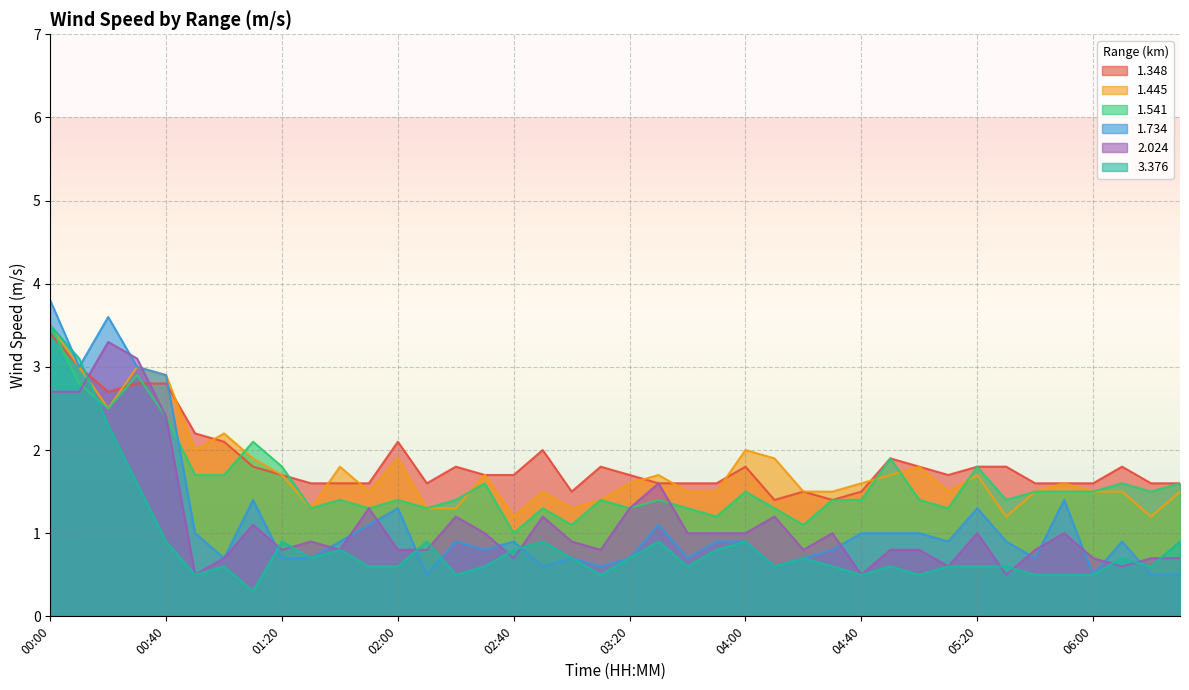

After their last crossing, which series has the higher values: 1.348 or 1.541?

1.348